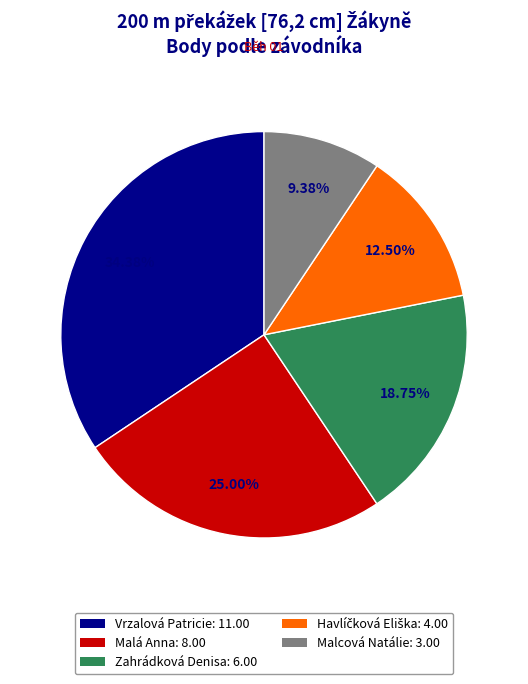

Which slice is the largest?

Vrzalová Patricie